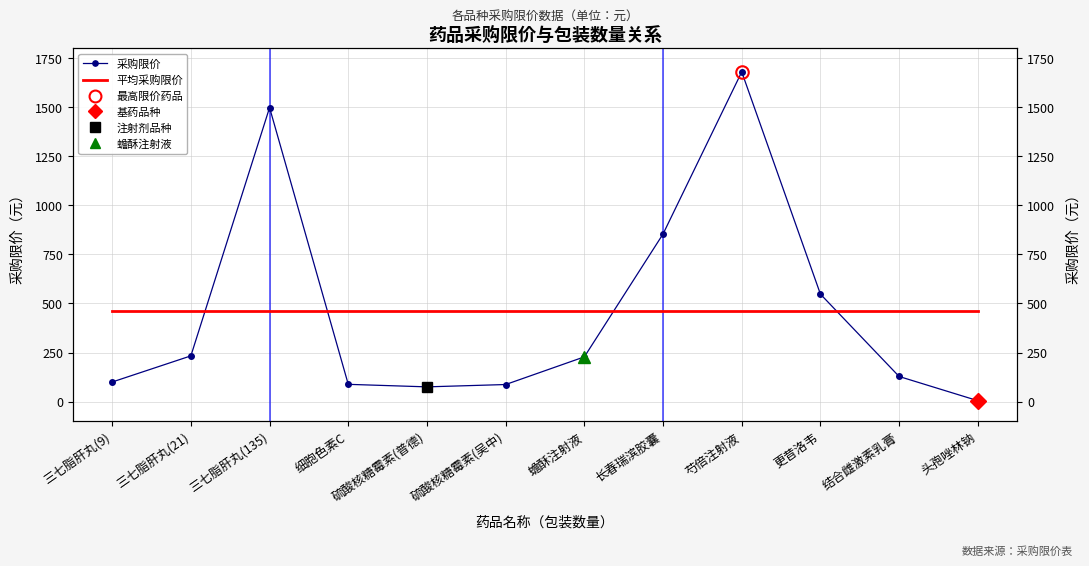

Which series has the widest spread of values?

采购限价